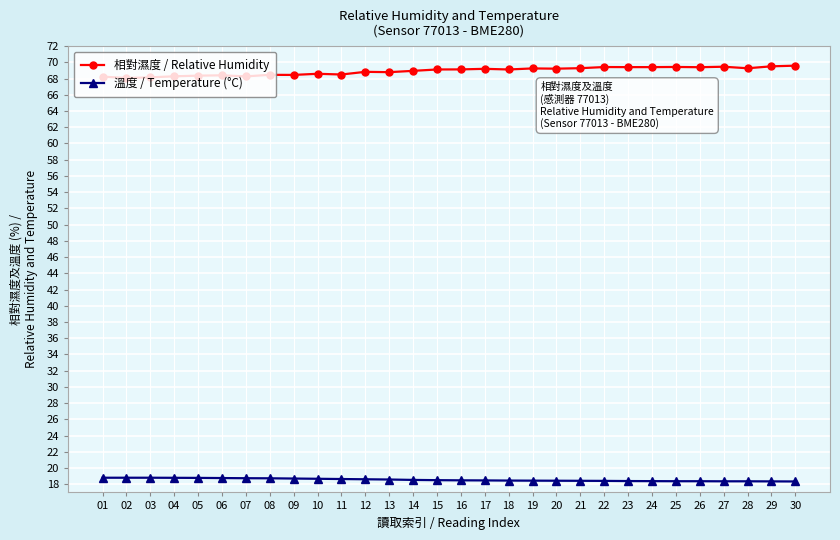

True or false: 溫度 / Temperature (°C) and 相對濕度 / Relative Humidity intersect in this chart.

False